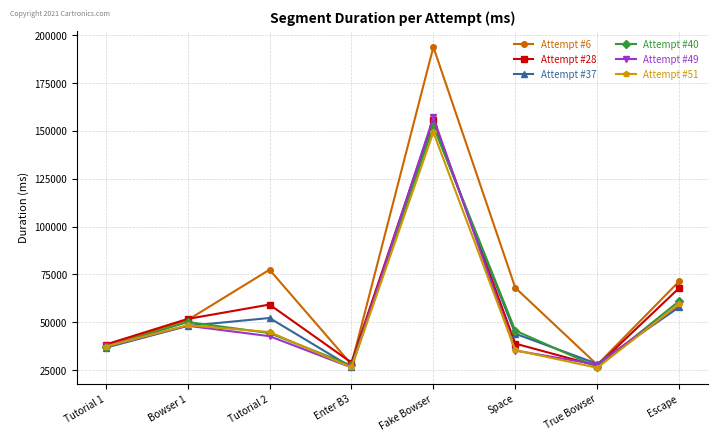

How many lines are shown in the chart?

6